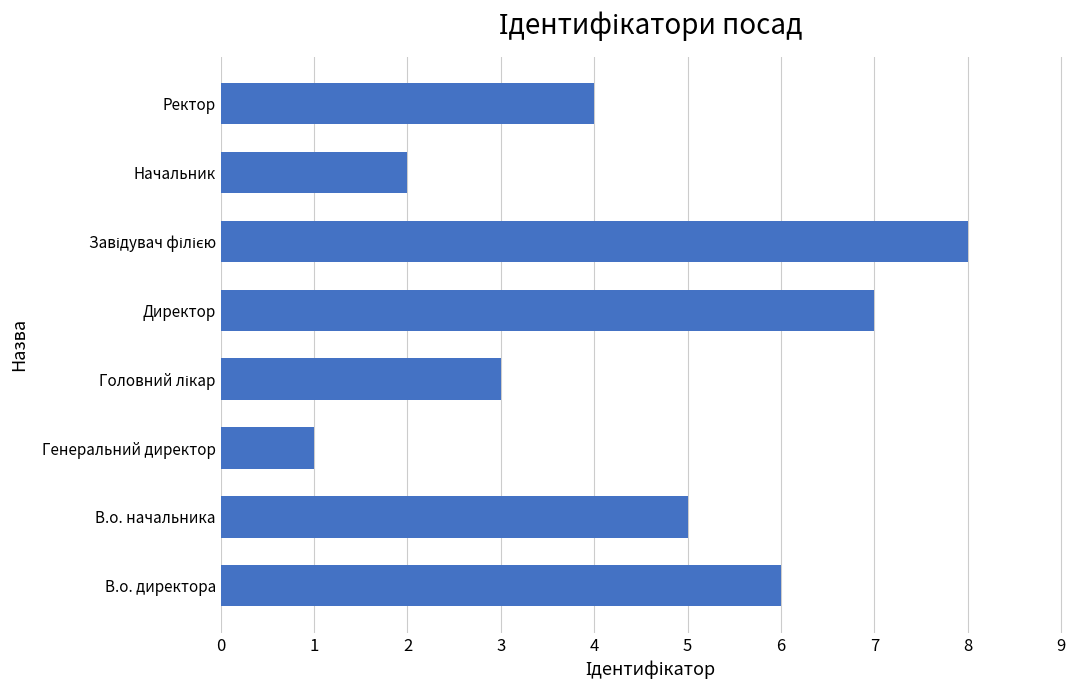

Count the number of categories in the chart.

8